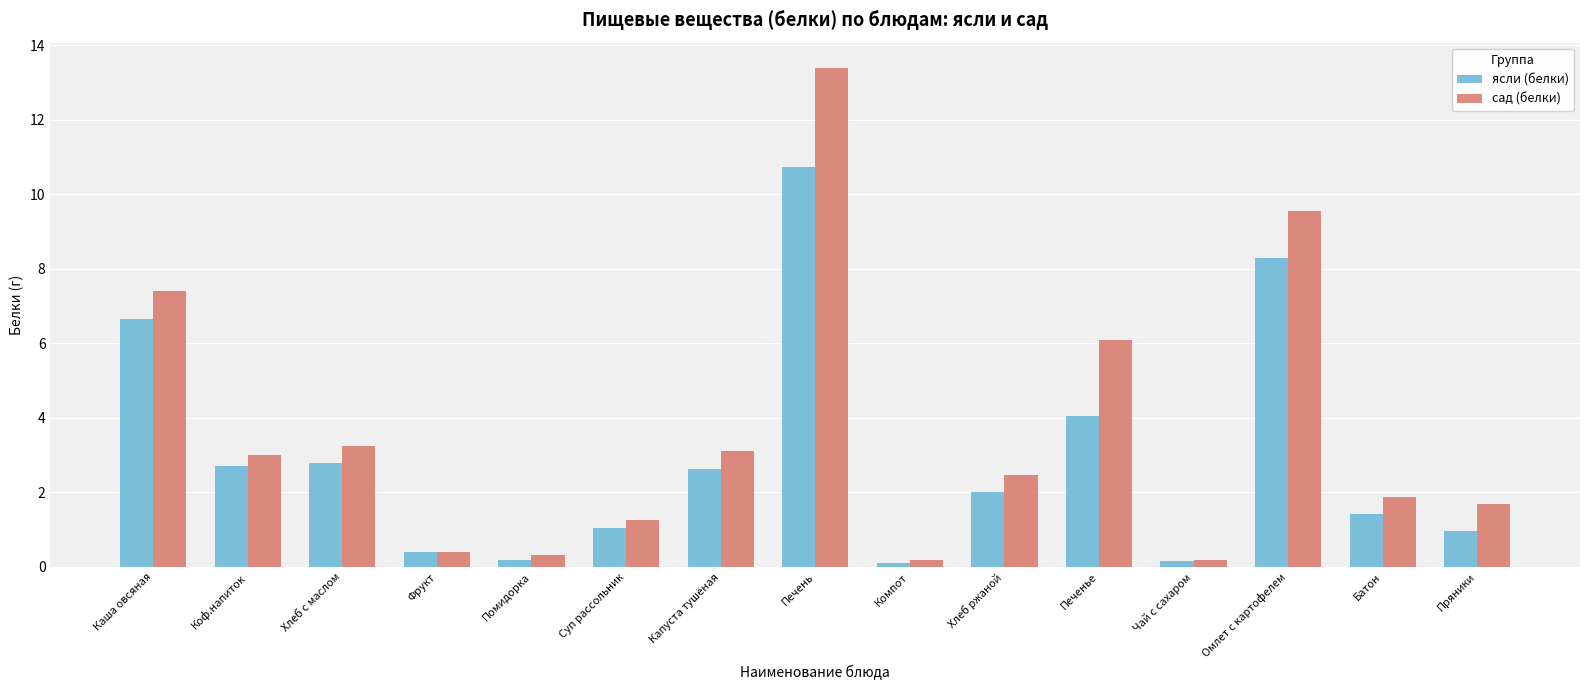

Between Хлеб с маслом and Печенье, which series saw the biggest shift?

сад (белки)